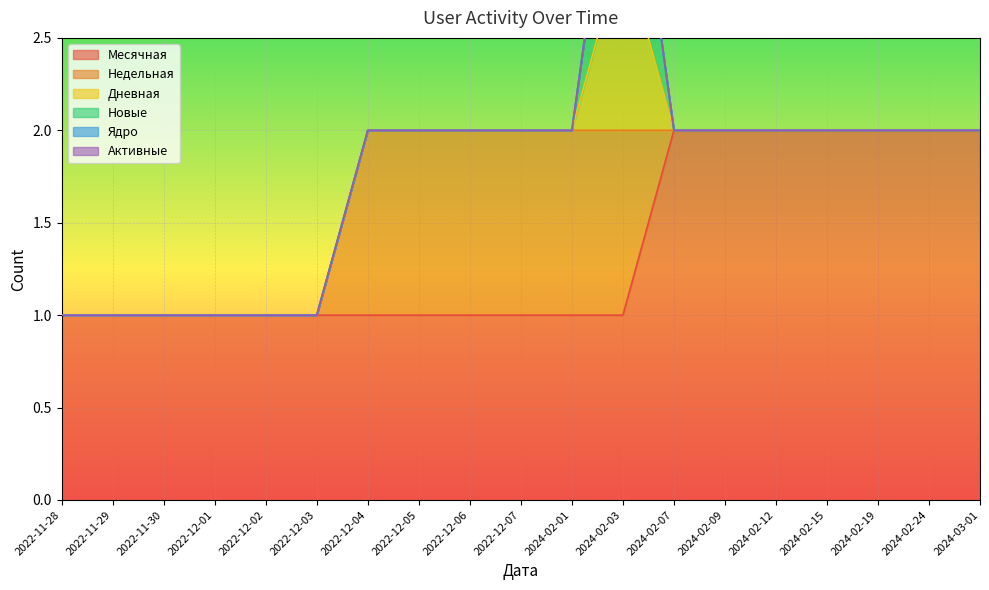

The value of Дневная at 2022-12-01 is 0. True or false?

False